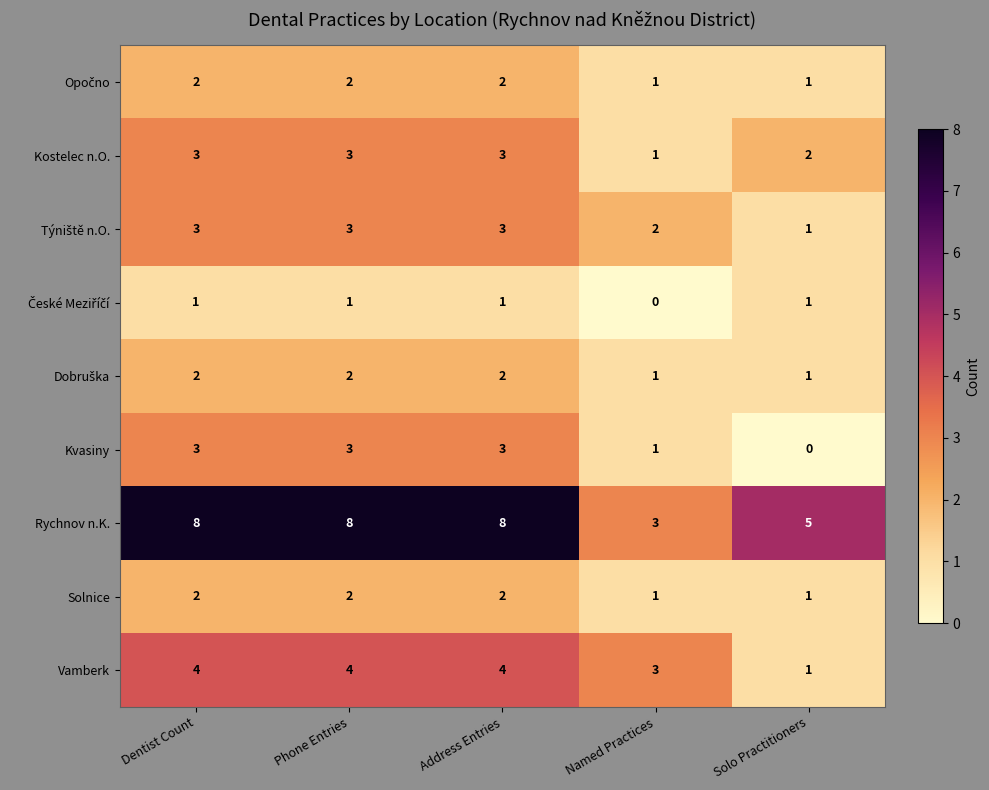

Which series has the largest total across all categories?

Rychnov n.K.